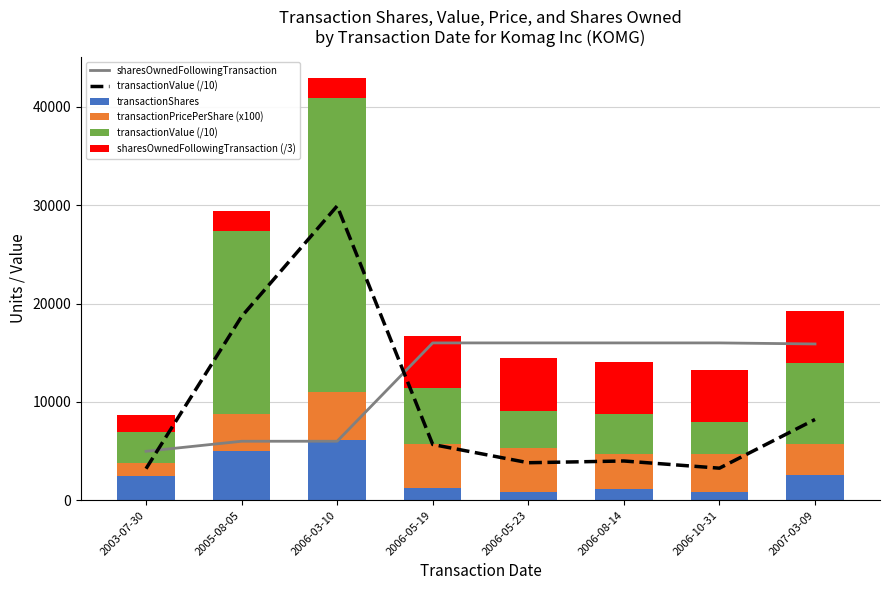

What position from the right is 2006-05-19?

5